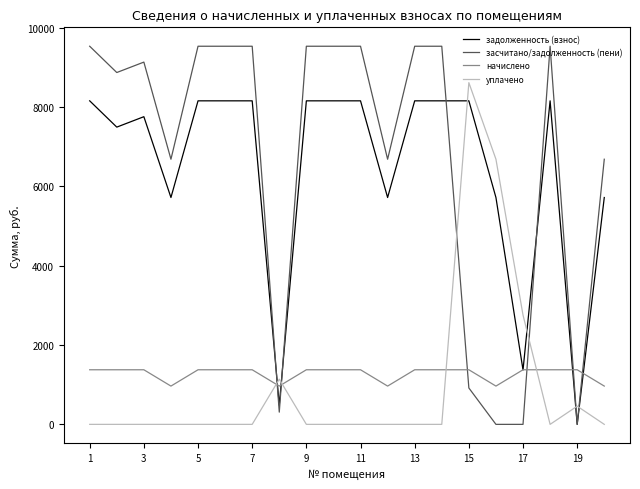

List the series in order of their peak value, highest first.

засчитано/задолженность (пени), уплачено, задолженность (взнос), начислено